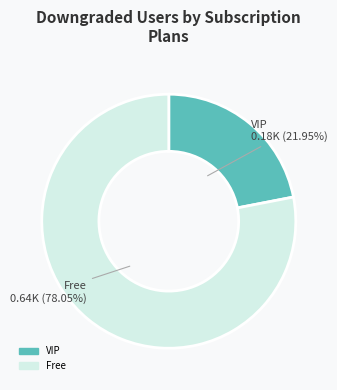

Is there any slice that represents more than half of the pie?

Yes